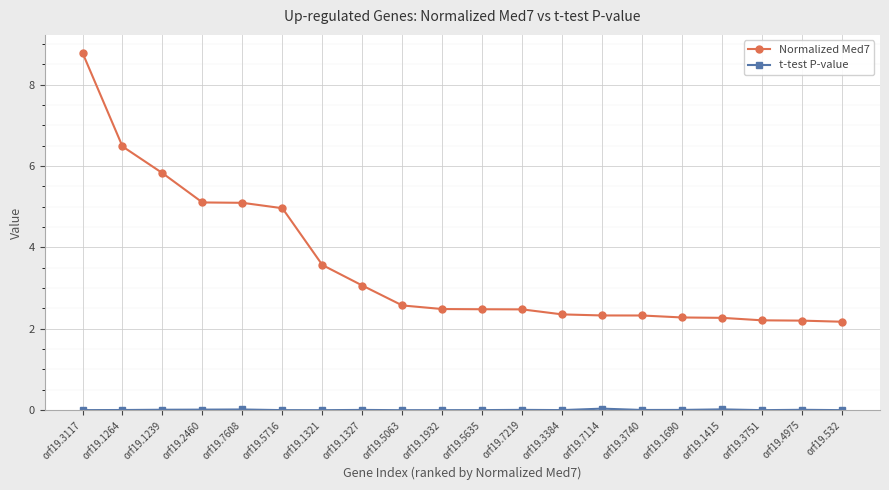

The value of Normalized Med7 at orf19.3751 is 2.2. True or false?

True